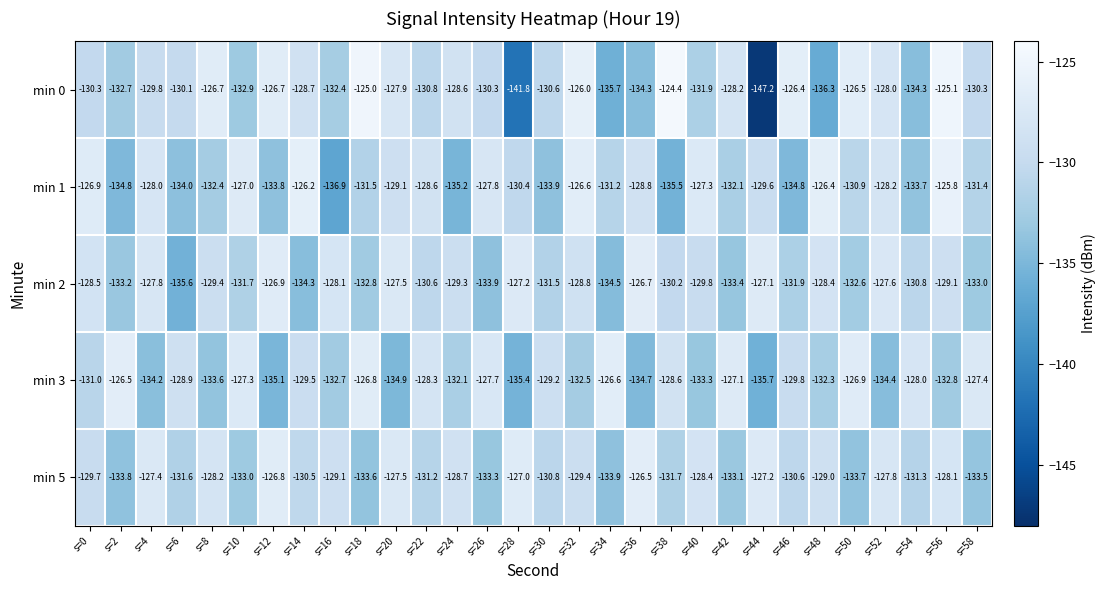

Between s=6 and s=32, which series saw the biggest shift?

min 1